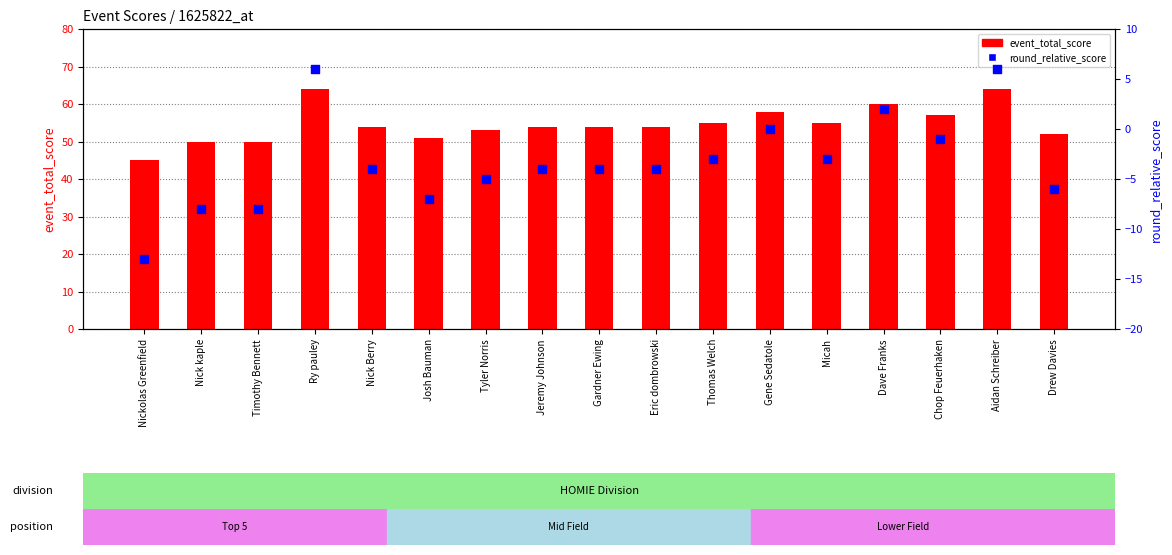

Which series contains the highest Y value?

event_total_score